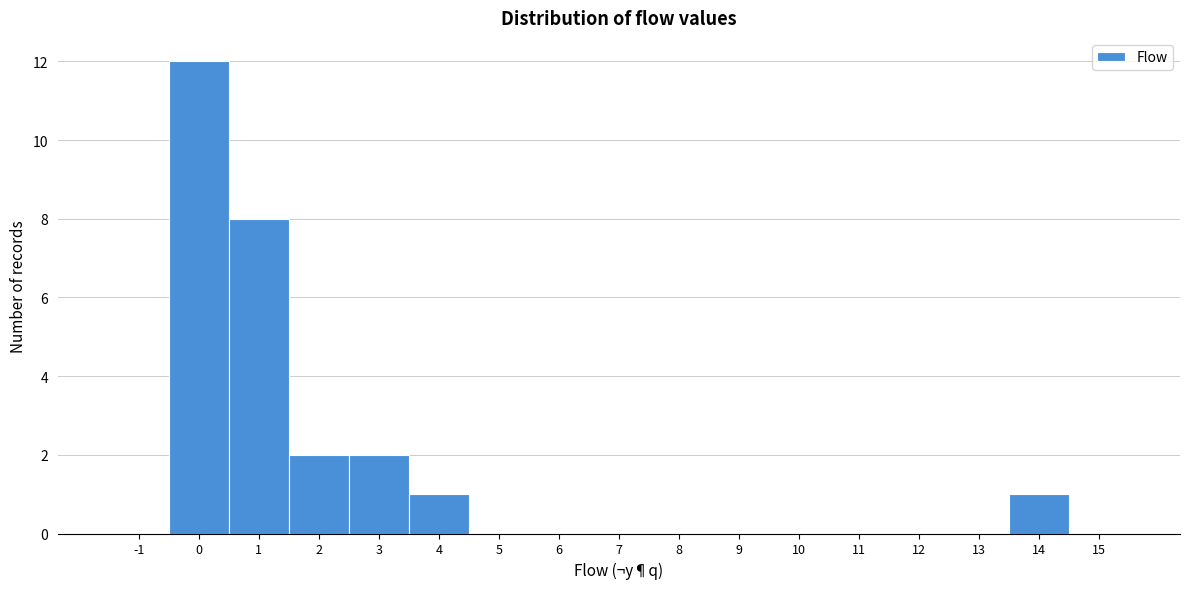

Reading left to right, transcribe this chart: for each bar, give the range it covers on the x-axis and its height. The values are not printed on the chart, so give them approximately, as read against the axis.

-1.5 to -0.5: 0
-0.5 to 0.5: 12
0.5 to 1.5: 8
1.5 to 2.5: 2
2.5 to 3.5: 2
3.5 to 4.5: 1
4.5 to 5.5: 0
5.5 to 6.5: 0
6.5 to 7.5: 0
7.5 to 8.5: 0
8.5 to 9.5: 0
9.5 to 10.5: 0
10.5 to 11.5: 0
11.5 to 12.5: 0
12.5 to 13.5: 0
13.5 to 14.5: 1
14.5 to 15.5: 0